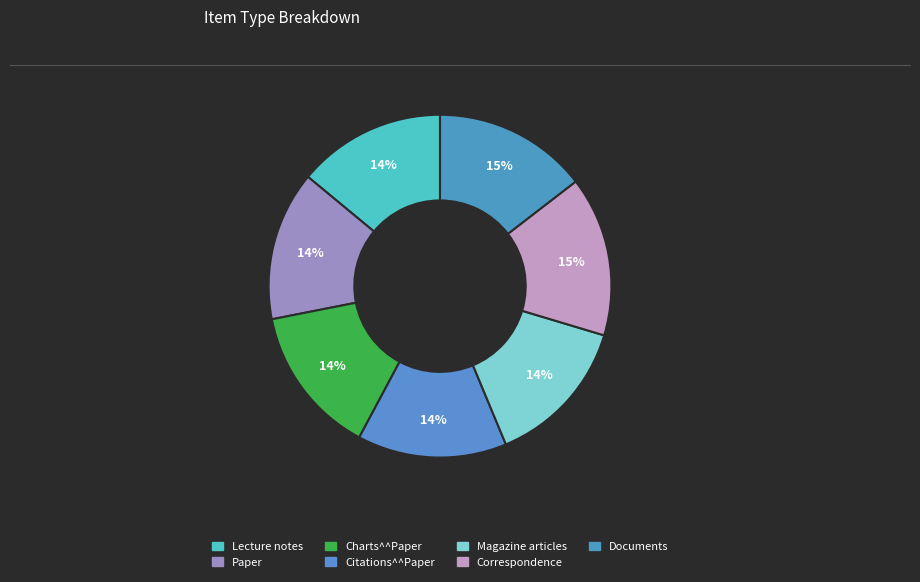

What is the largest slice in the pie chart?

Correspondence